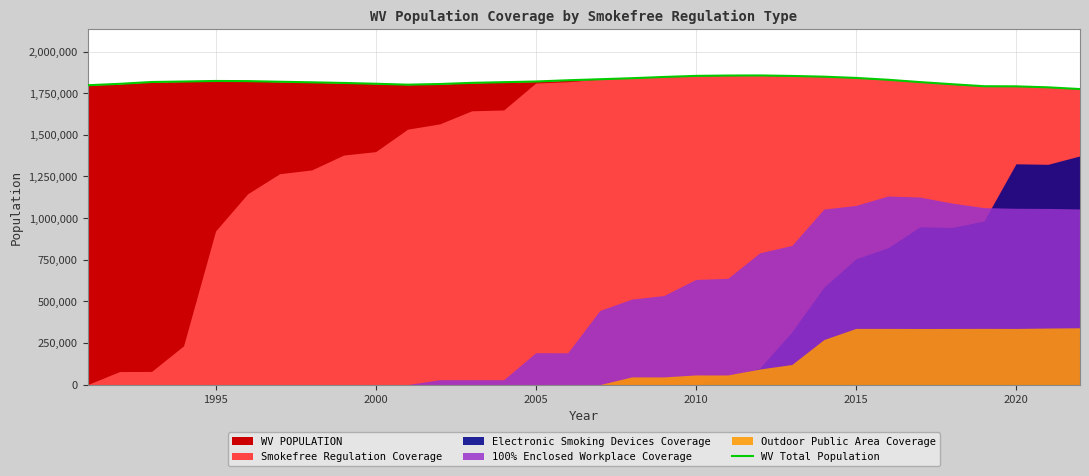

What is the highest value of the WV Total Population series?

1856872